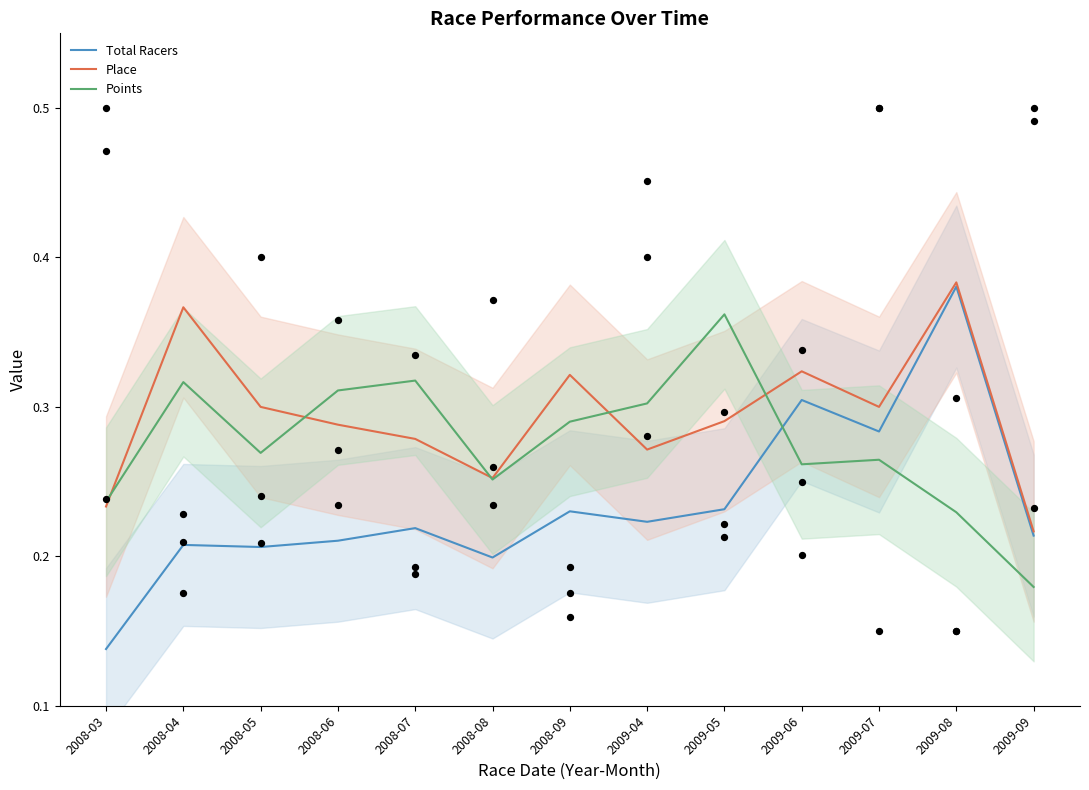

What is the total value across all series at 2008-08?

0.7